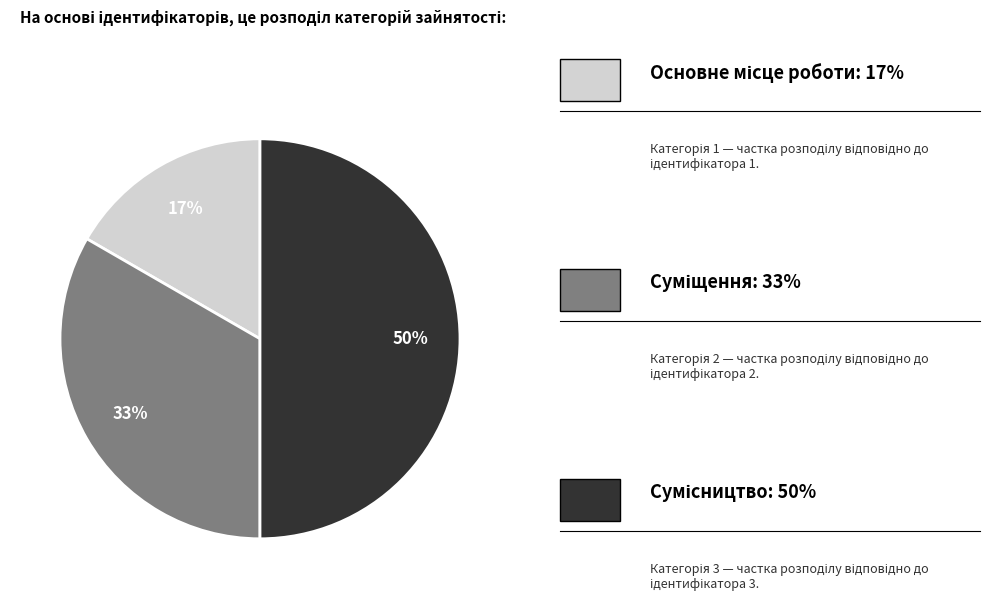

To the nearest percent, what is the average slice percentage?

33%